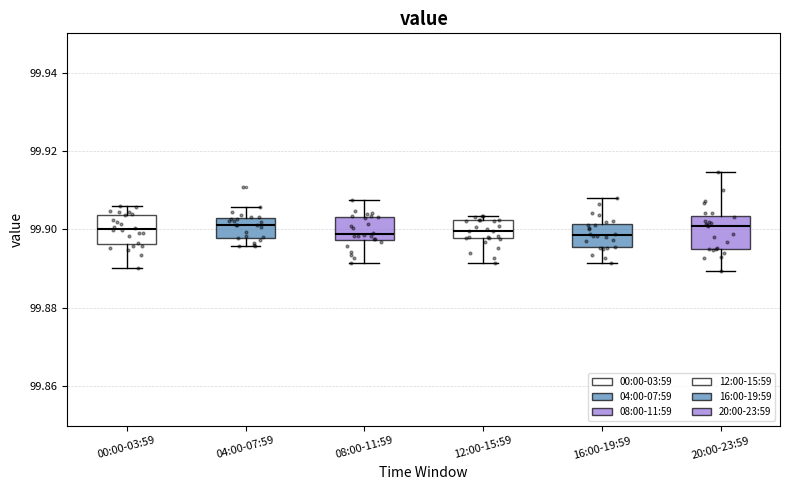

Reading left to right, read every box against the y-axis: the position of its median line, the range the box covers, and the ends of its whiskers. The values are not printed on the chart, so give them approximately, as read against the axis.

00:00-03:59: median 99.900, box 99.896 to 99.904, whiskers 99.890 to 99.906
04:00-07:59: median 99.902 (just below the box's upper edge), box 99.898 to 99.902, whiskers 99.896 to 99.906
08:00-11:59: median 99.898 (just above the box's lower edge), box 99.898 to 99.904, whiskers 99.892 to 99.908
12:00-15:59: median 99.900, box 99.898 to 99.902, whiskers 99.892 to 99.904
16:00-19:59: median 99.898, box 99.896 to 99.902, whiskers 99.892 to 99.908
20:00-23:59: median 99.900, box 99.896 to 99.904, whiskers 99.890 to 99.914